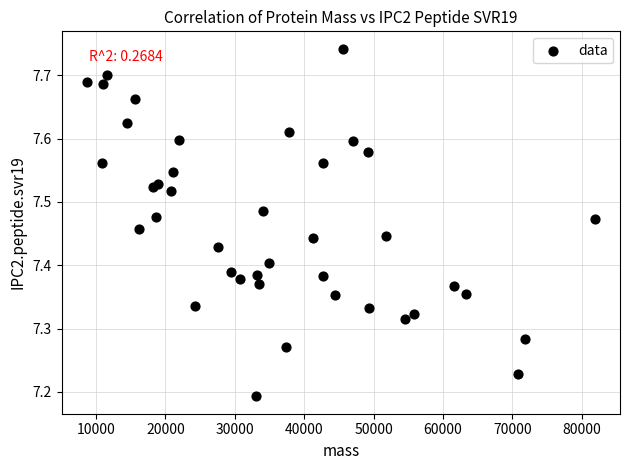

What is the range of X values (max minus min)?

73208.7